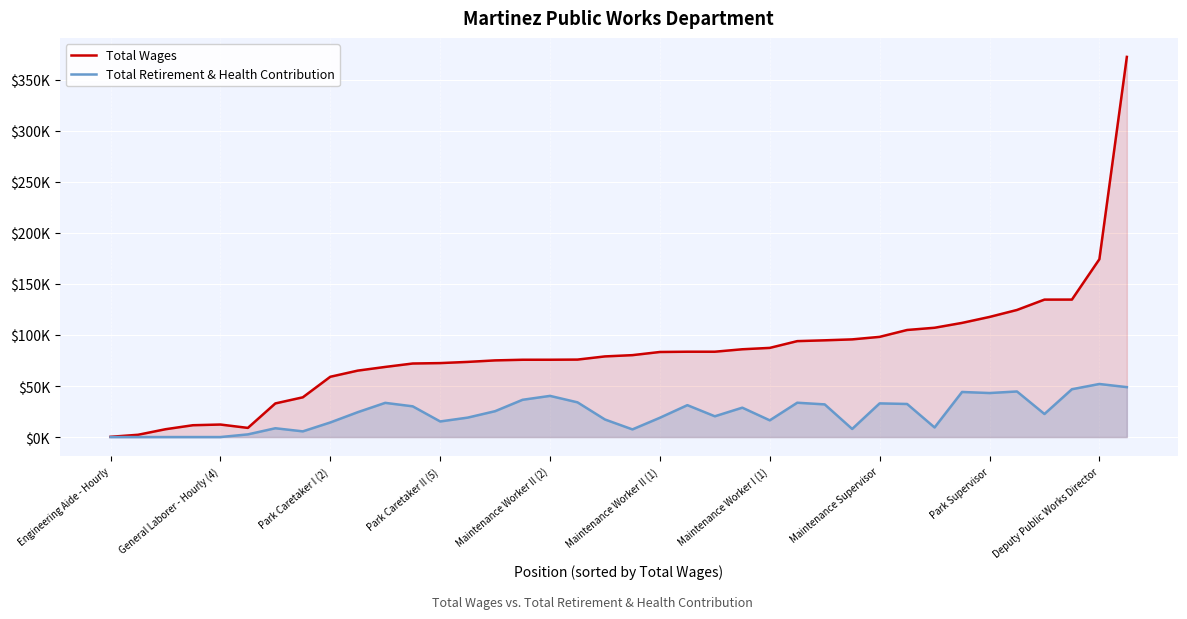

True or false: Total Wages has more than 1 points higher than both neighbors.

False